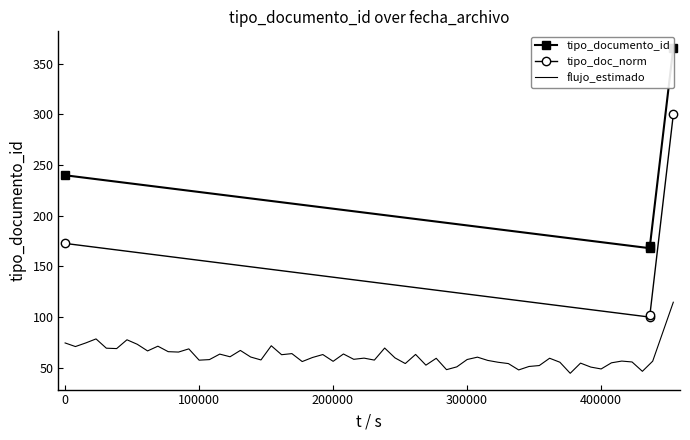

What is the value of the tipo_doc_norm point at the 2nd from the left?

100.0